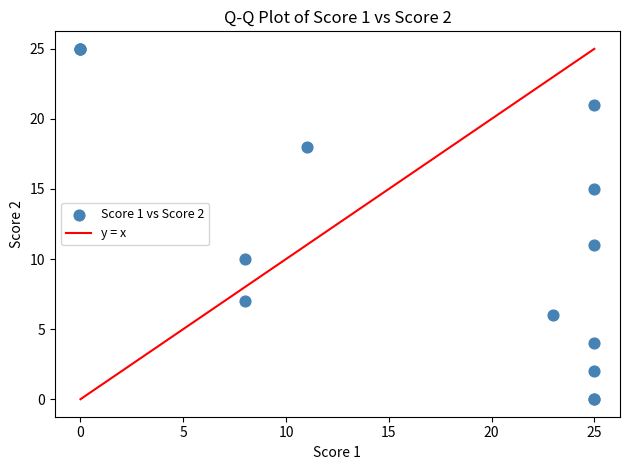

What Y value in the scatter plot is closest to 12?

11